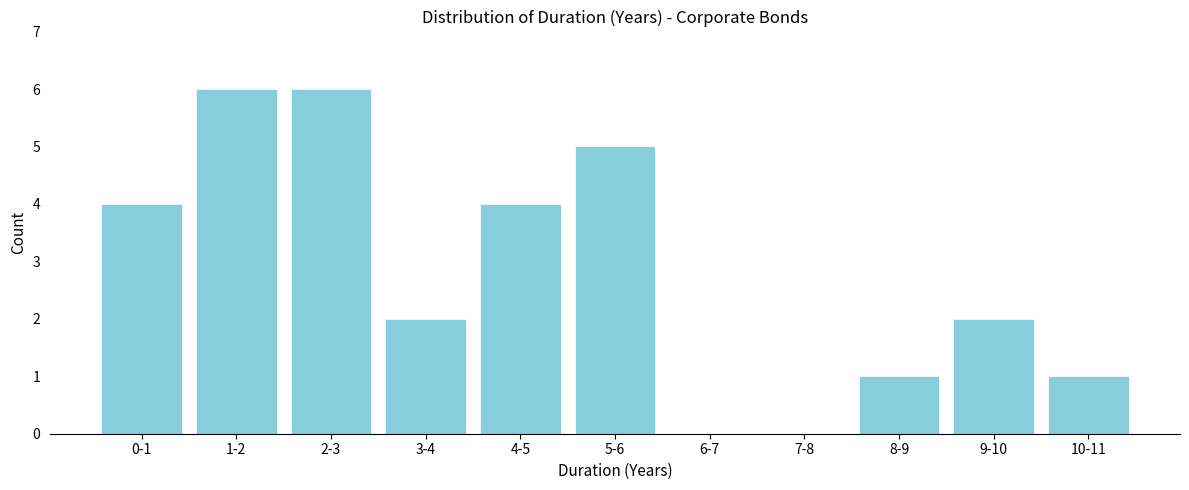

Reading left to right, what are all the values shown in this chart?

0-1=4	1-2=6	2-3=6	3-4=2	4-5=4	5-6=5	6-7=0	7-8=0	8-9=1	9-10=2	10-11=1